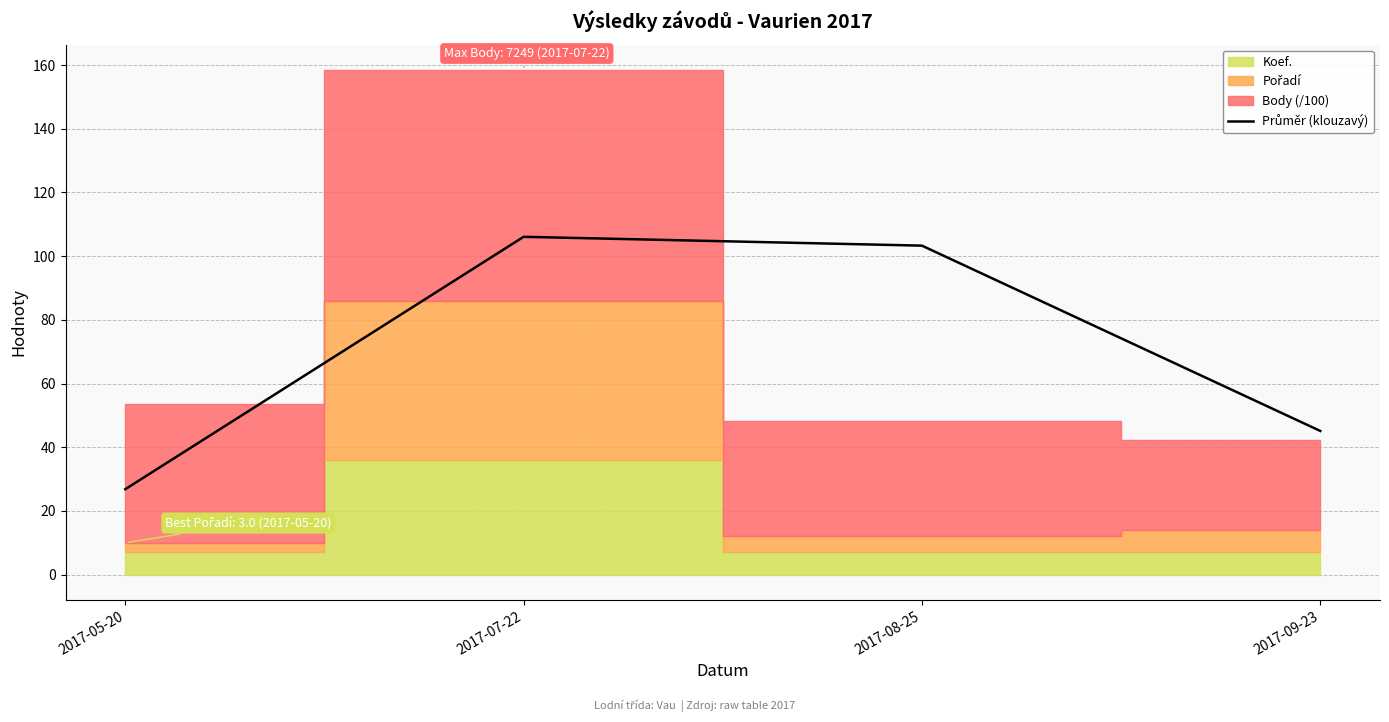

List the labels in order of value, smallest first.

2017-05-20, 2017-09-23, 2017-08-25, 2017-07-22